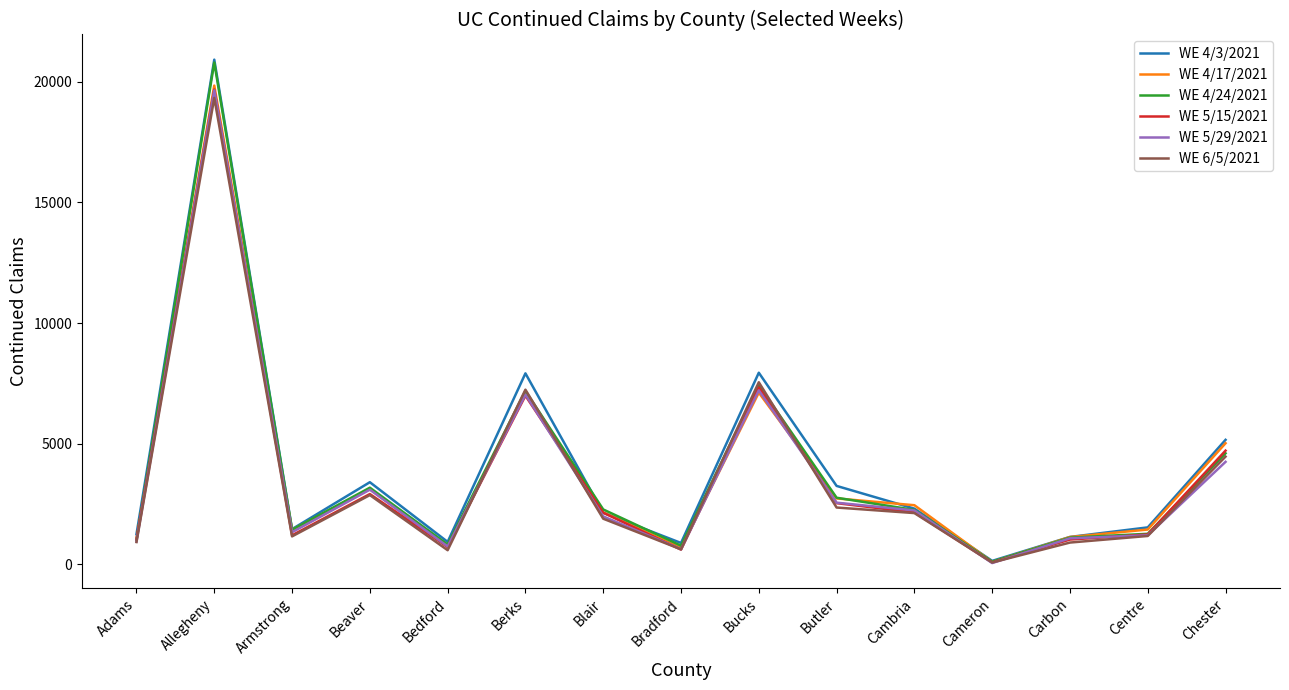

Which series has the widest spread of values?

WE 4/3/2021